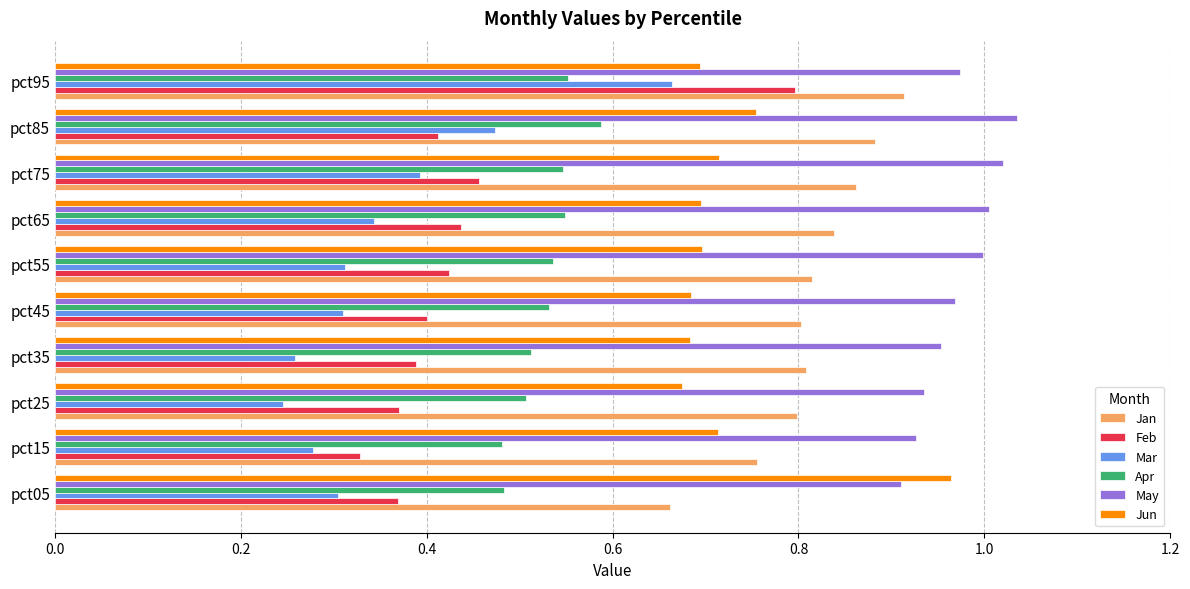

How many Apr values are between 0 and 1?

10